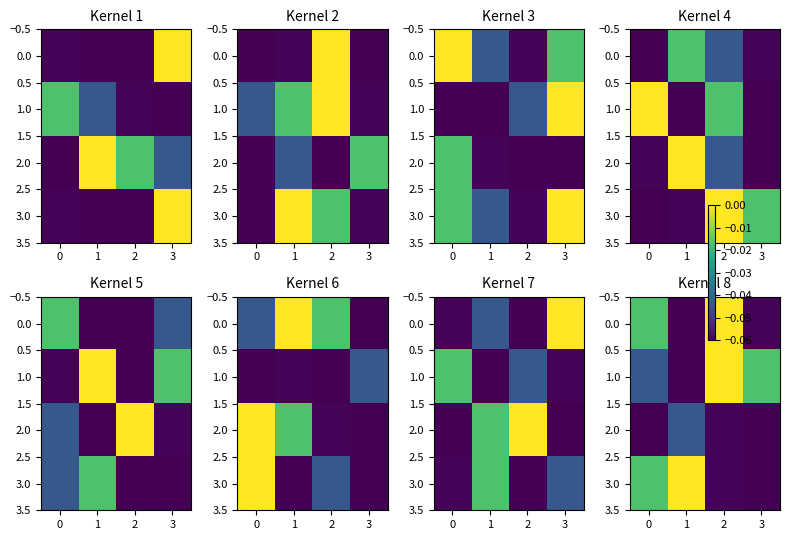

Is it true that 2.0 equals -0.0 at 1?

True